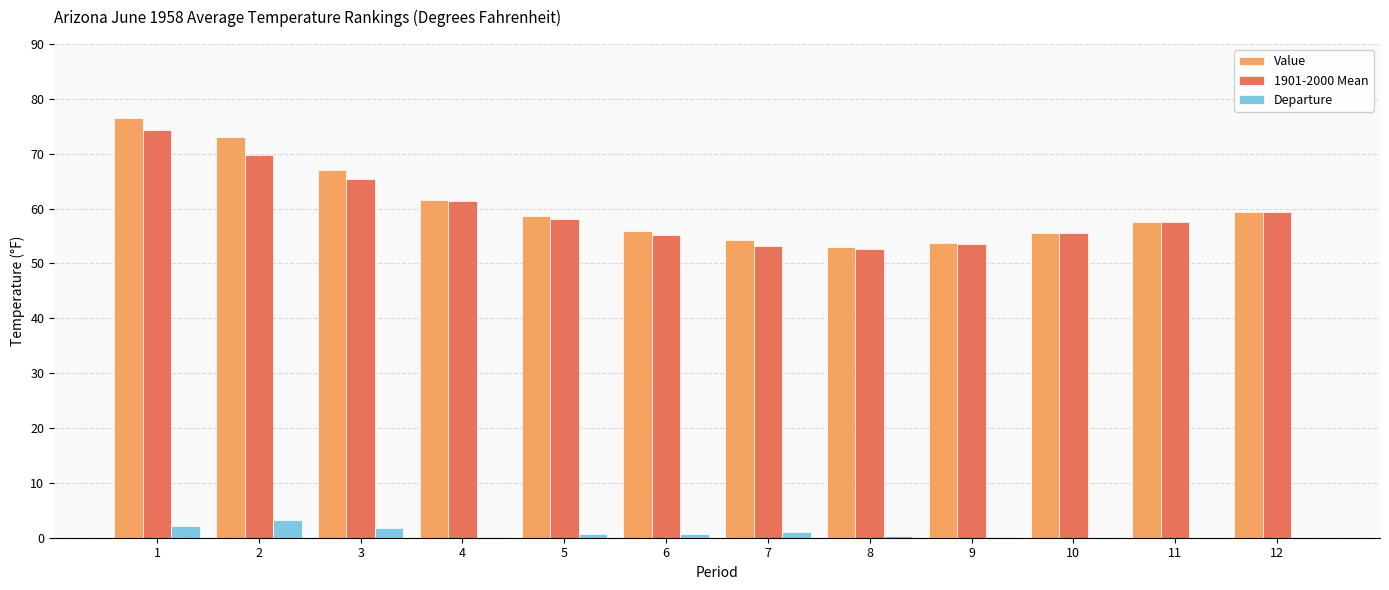

The value of Departure at 3 is 1.7. True or false?

True